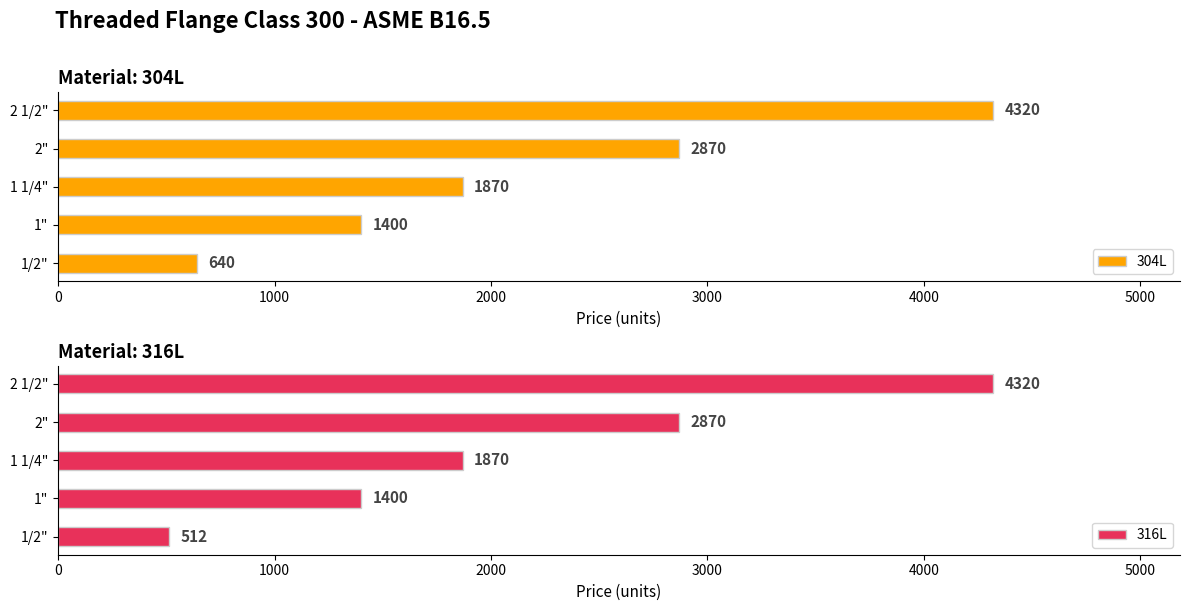

How many bars are there in total?

10